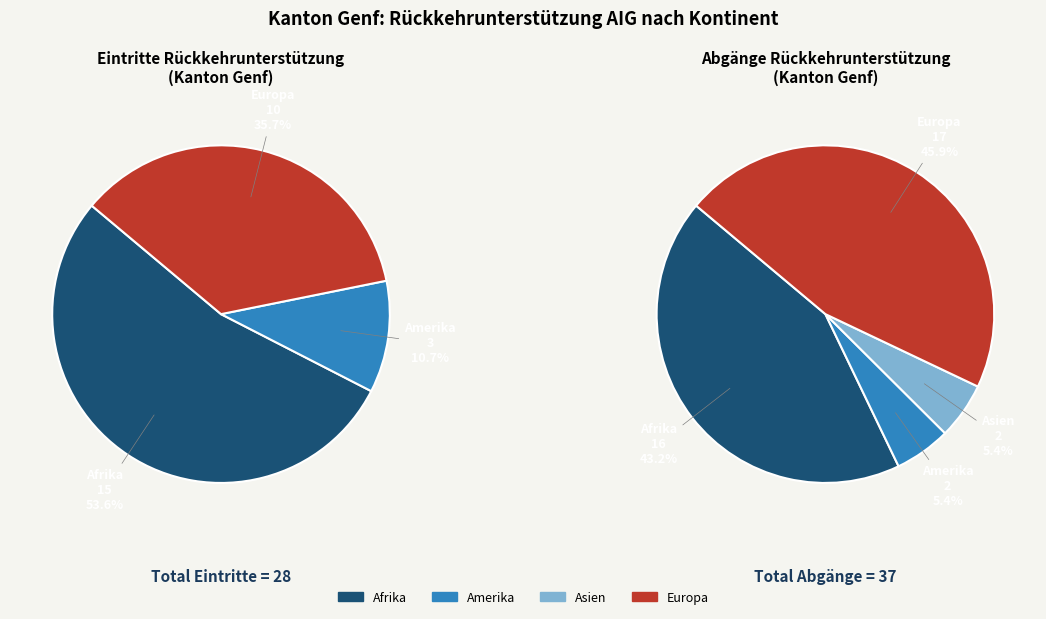

The Europa slice represents 46% of the pie. True or false?

True